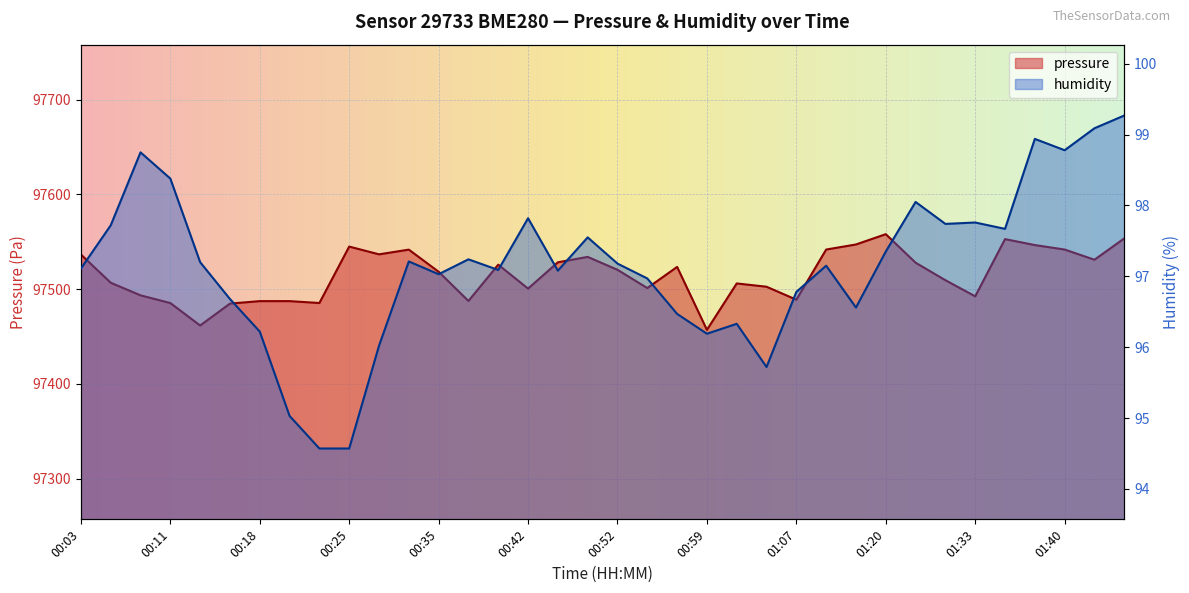

At which category does the chart reach its minimum across all series?

00:23